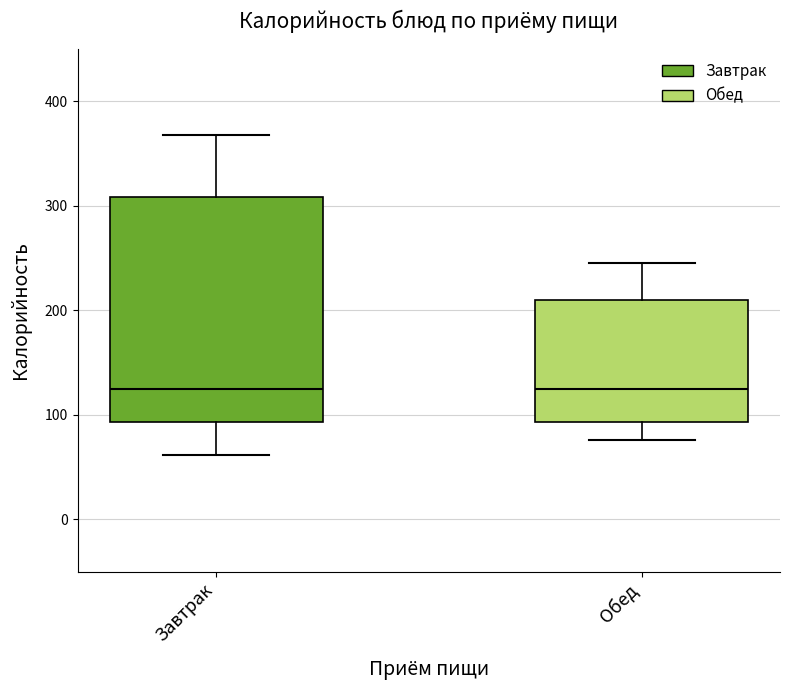

Reading left to right, transcribe this box plot: for each box, give where its median line is, the range the box spans, and where its two whiskers end, as read against the y-axis. The values are not printed on the chart, so give them approximately, as read against the axis.

Завтрак: median 120, box 90 to 310, whiskers 60 to 370
Обед: median 130, box 90 to 210, whiskers 80 to 250